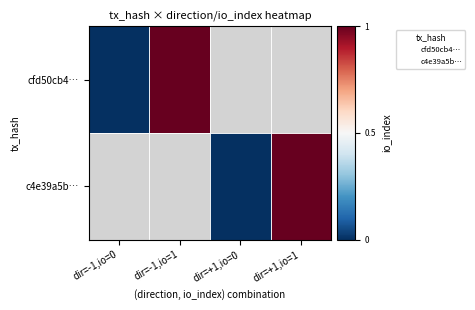

Is it true that cfd50cb4840c66a91a9daa03ad8ebf9e8cc6015 equals -1 at 1?

True